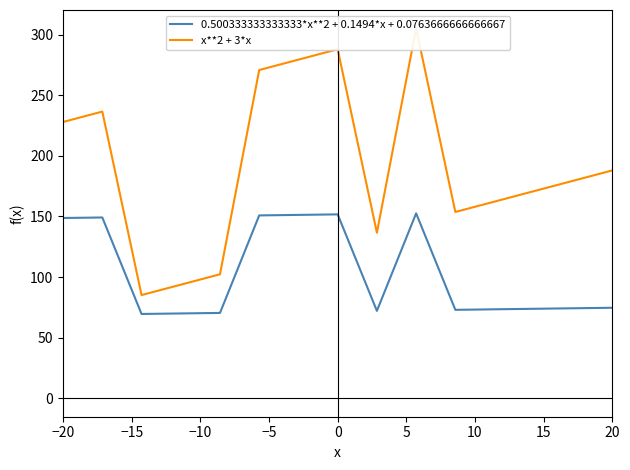

The value of 0.500333333333333*x**2 + 0.1494*x + 0.0763666666666667 at 0 is 97.7. True or false?

False